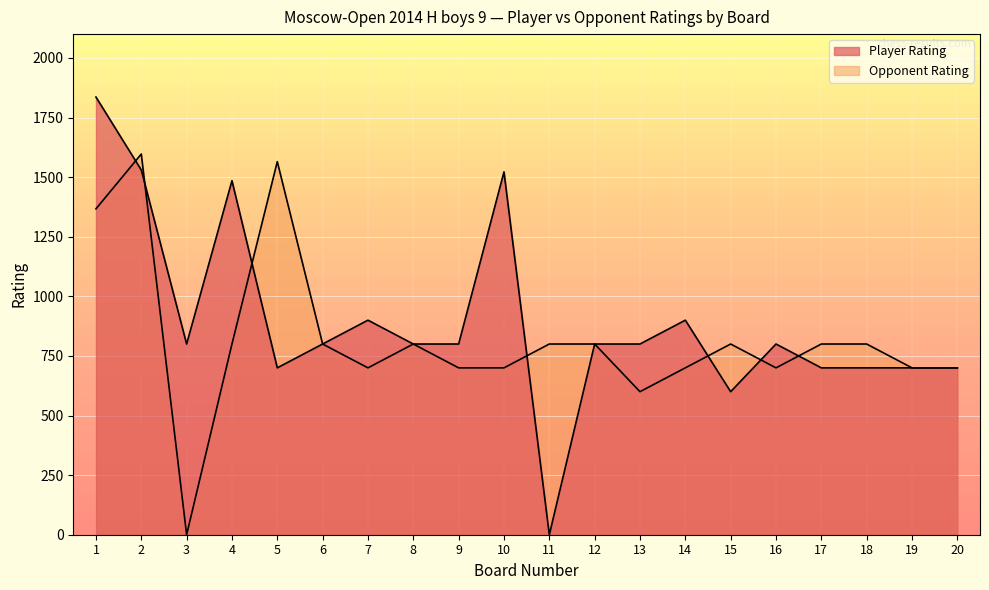

After their last crossing, which series has the higher values: Opponent Rating or Player Rating?

Opponent Rating